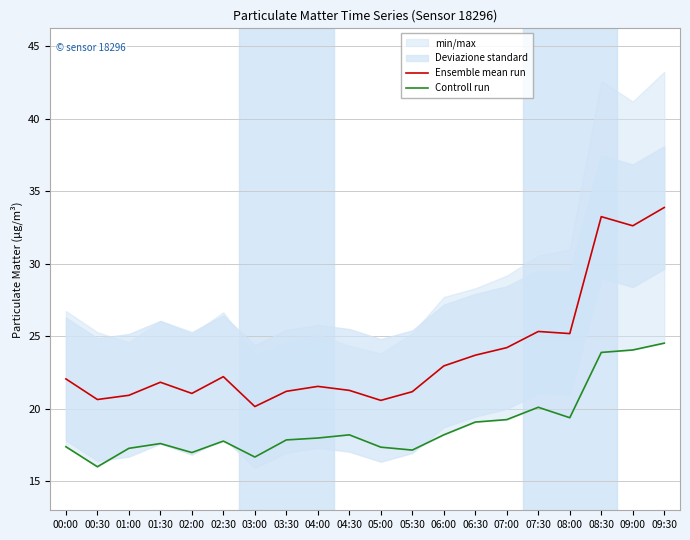

True or false: Controll run and Ensemble mean run intersect in this chart.

False